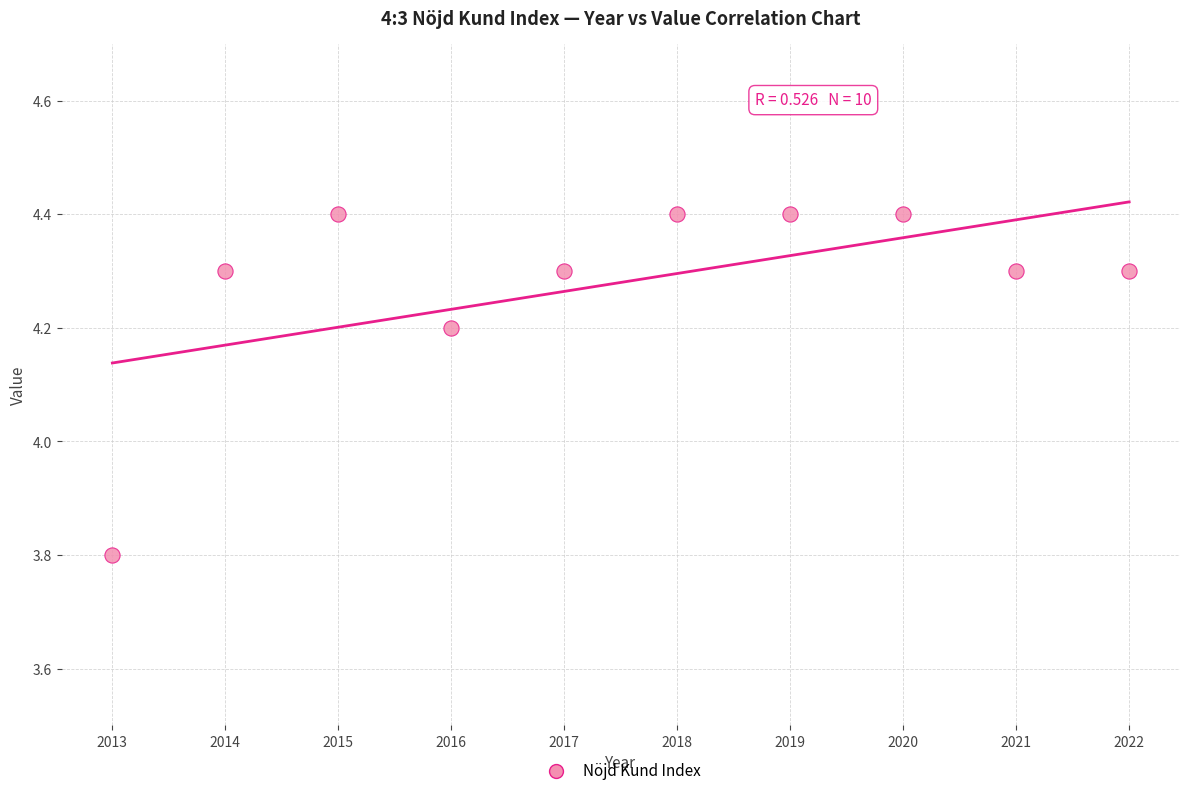

What is the average Y value?

4.3